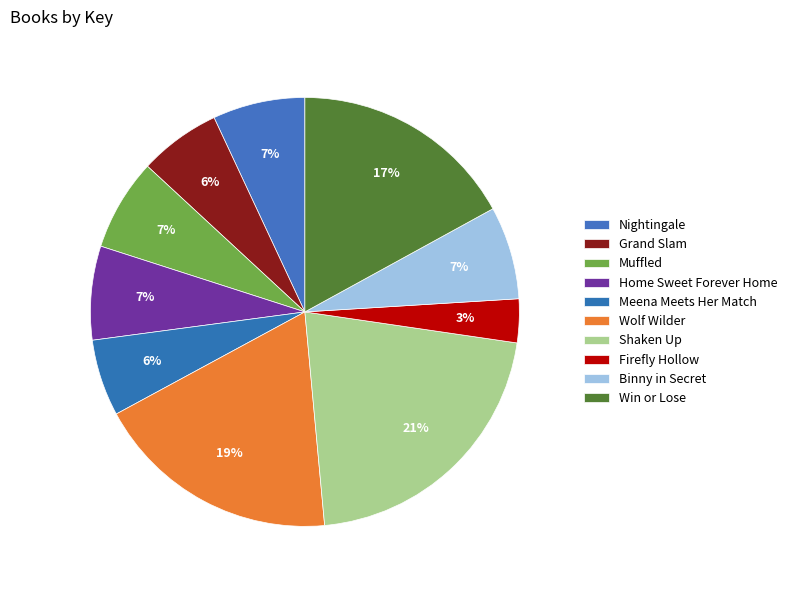

How many segments does this pie chart have?

10